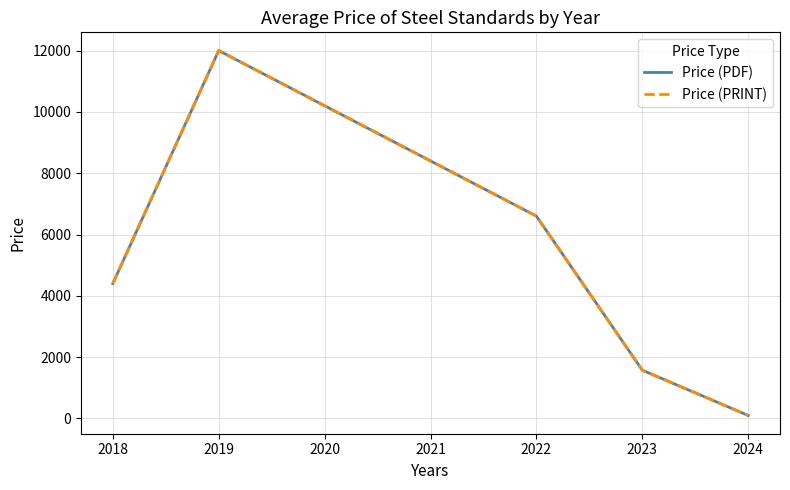

Does the chart have visible grid lines?

Yes